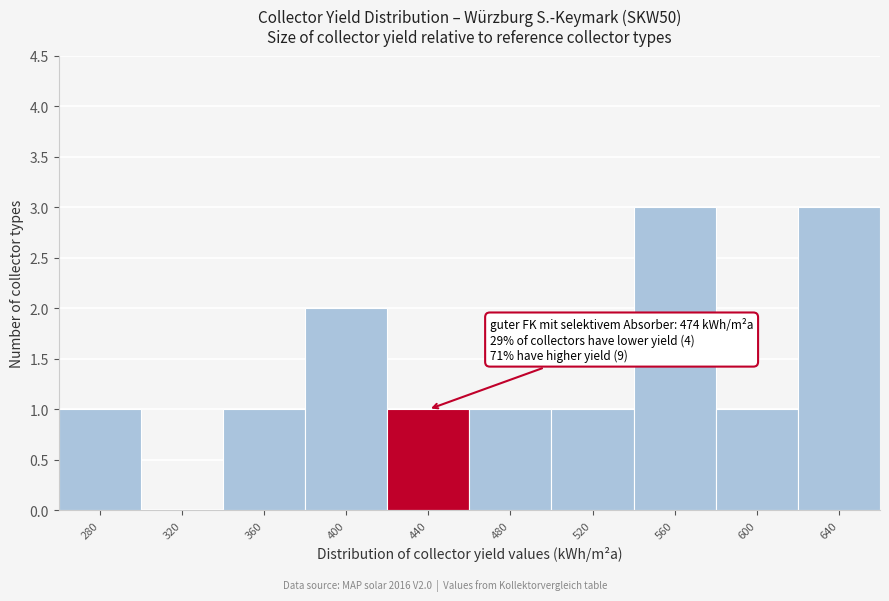

Reading right to left, transcribe all the data shown in this chart.

640=3	600=1	560=3	520=1	480=1	440=1	400=2	360=1	320=0	280=1